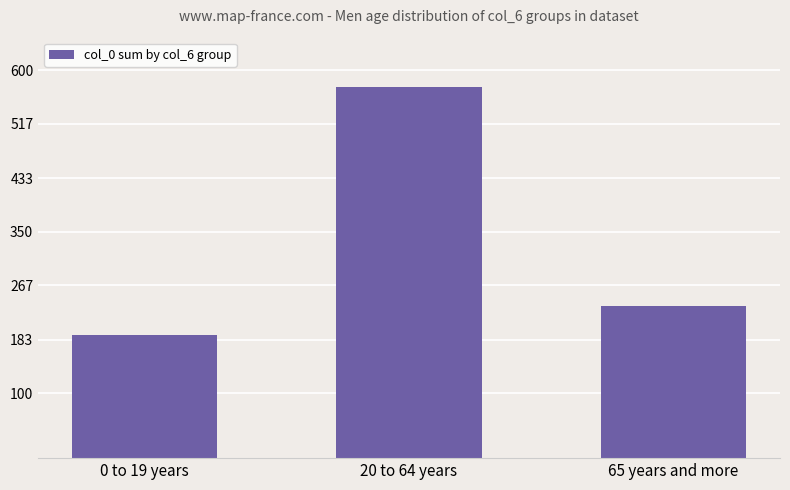

At which category does the chart reach its peak across all series?

20 to 64 years